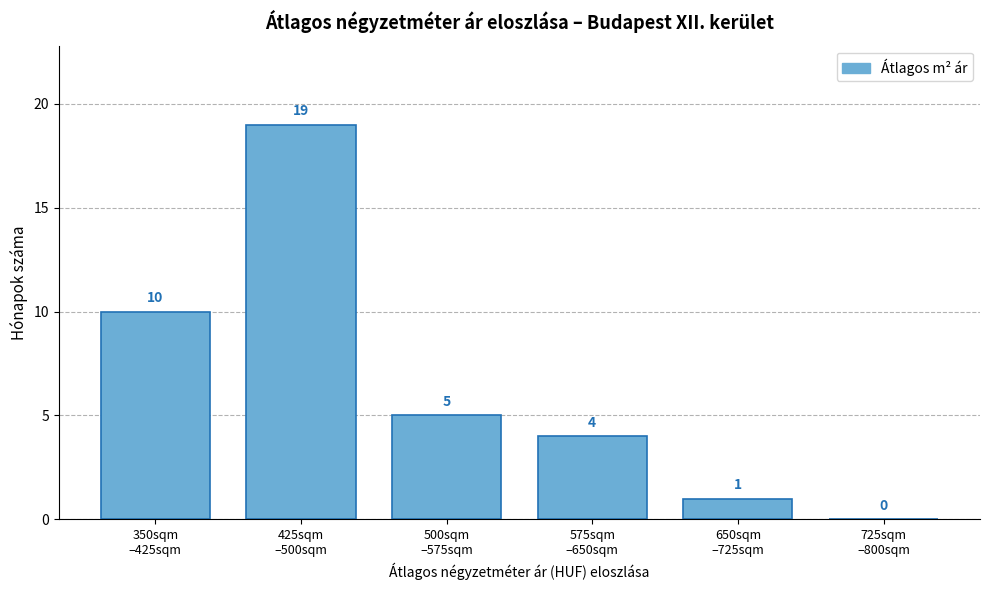

What is the sum of all values?

39